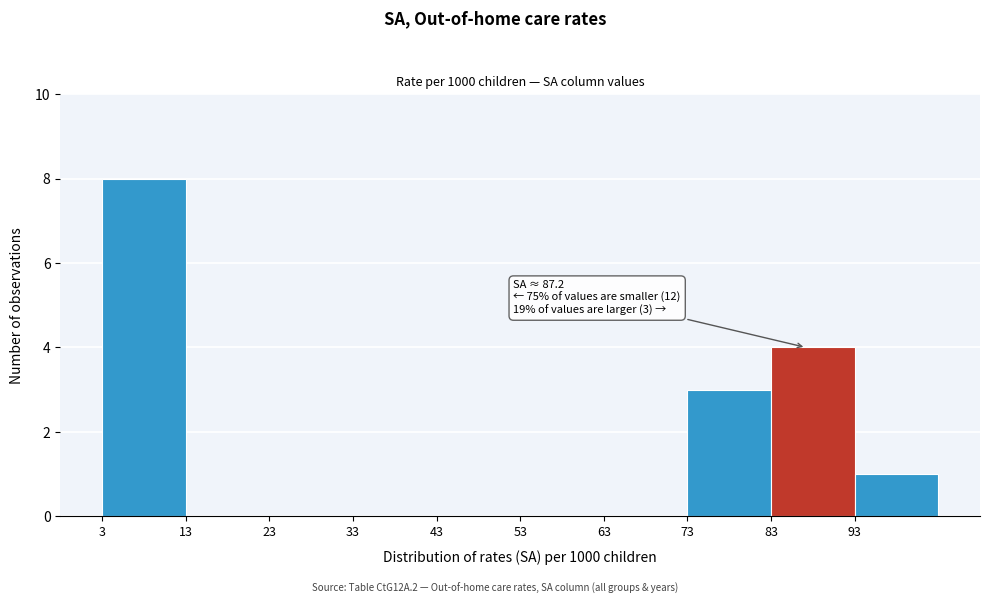

Which range on the x-axis has the tallest bar?

3 to 13